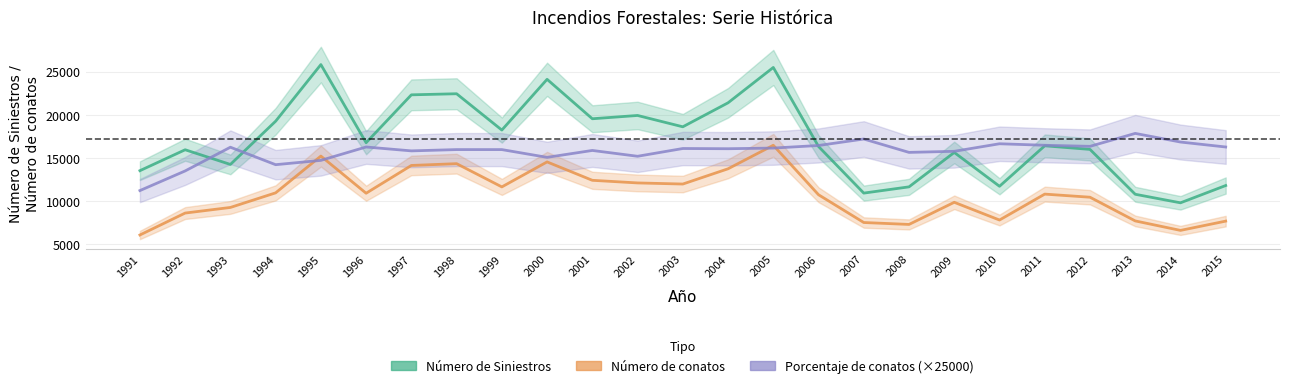

How many lines are shown in the chart?

3